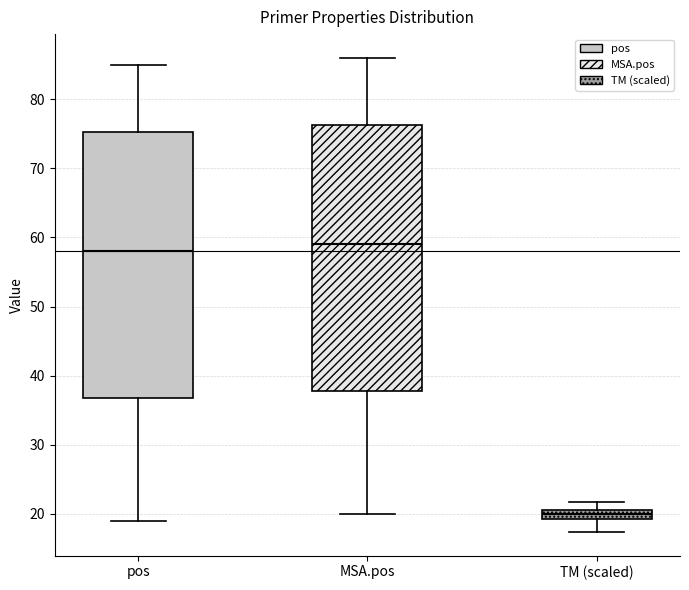

Where does the upper whisker of the box for TM (scaled) end on the y-axis? The values are not printed on the chart, so give them approximately, as read against the axis.

22